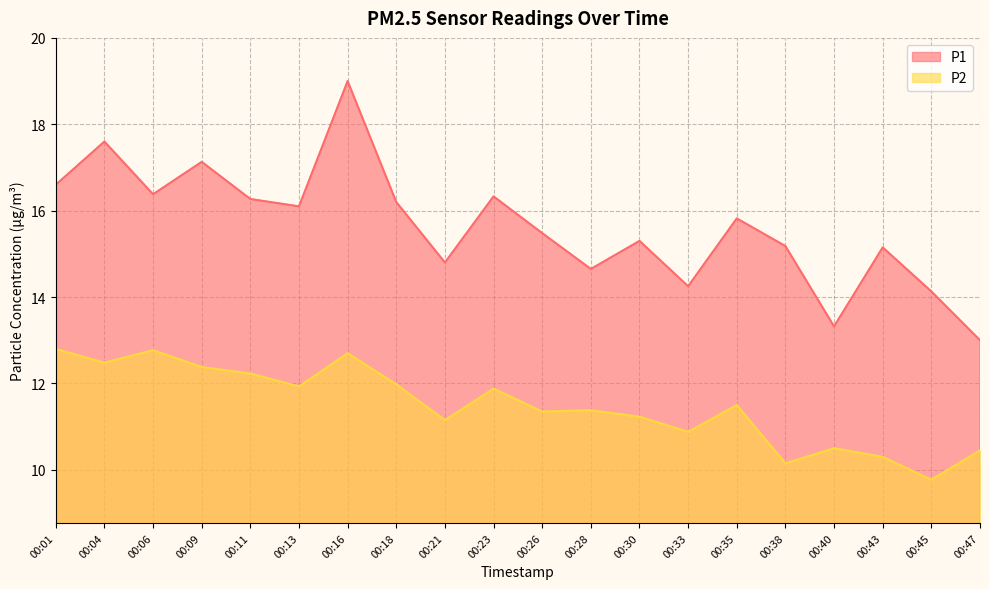

Which series has the largest total across all categories?

P1